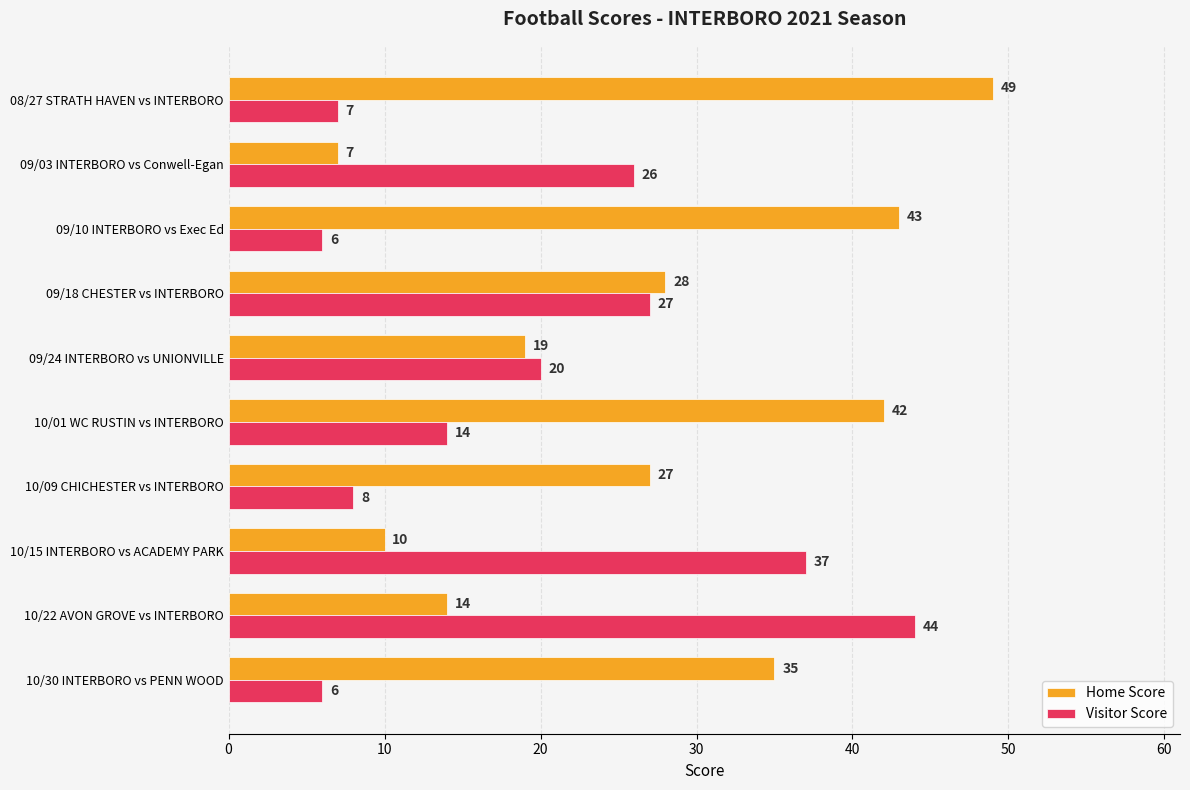

What is the average value of the Visitor Score series?

20